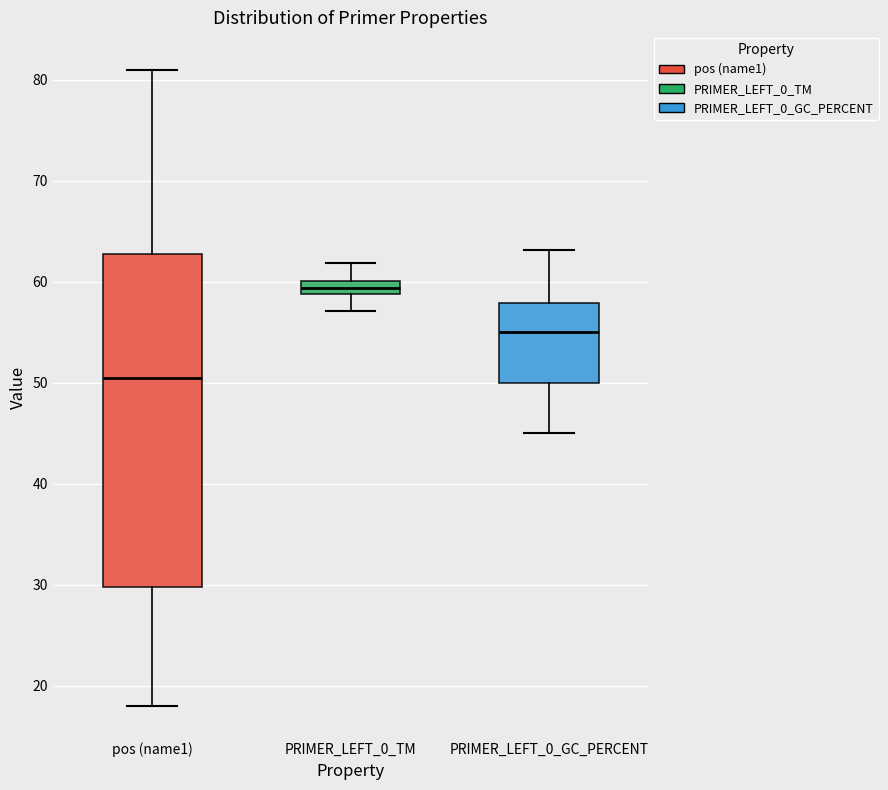

Where does the median line of the box for PRIMER_LEFT_0_GC_PERCENT sit on the y-axis? The values are not printed on the chart, so give them approximately, as read against the axis.

55